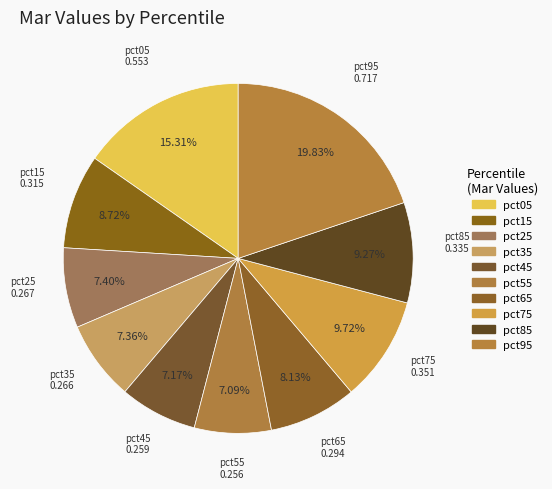

Which has a higher value, pct65 or pct05?

pct05